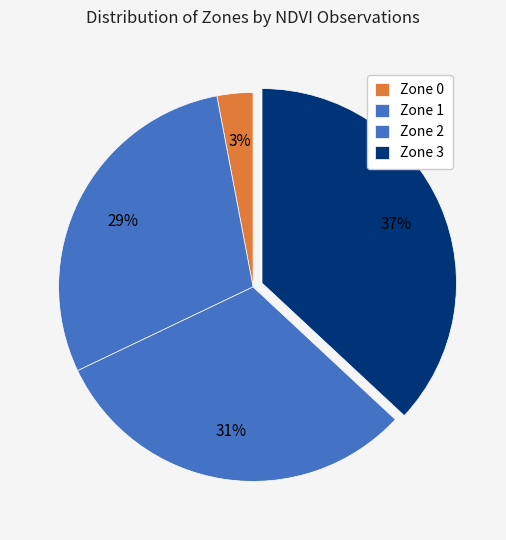

To the nearest percent, what is the average slice percentage?

25%